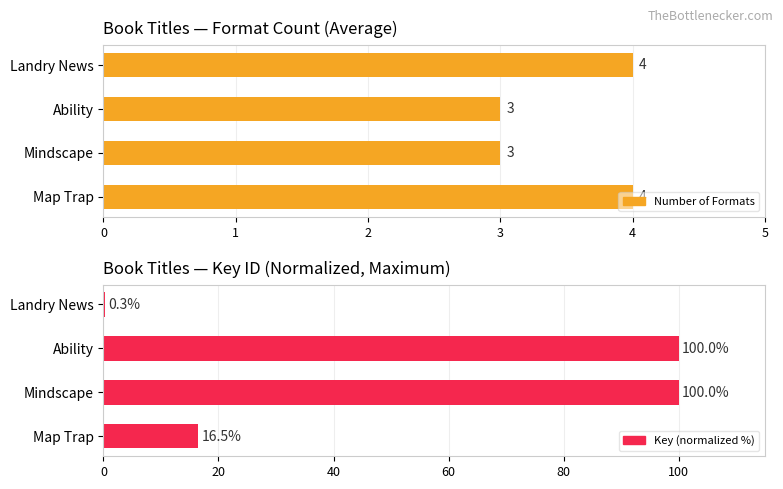

Reading right to left, transcribe all the data shown in this chart.

Number of Formats: 4.0	3.0	3.0	4.0
Key (normalized %): 0.3	100.0	100.0	16.5